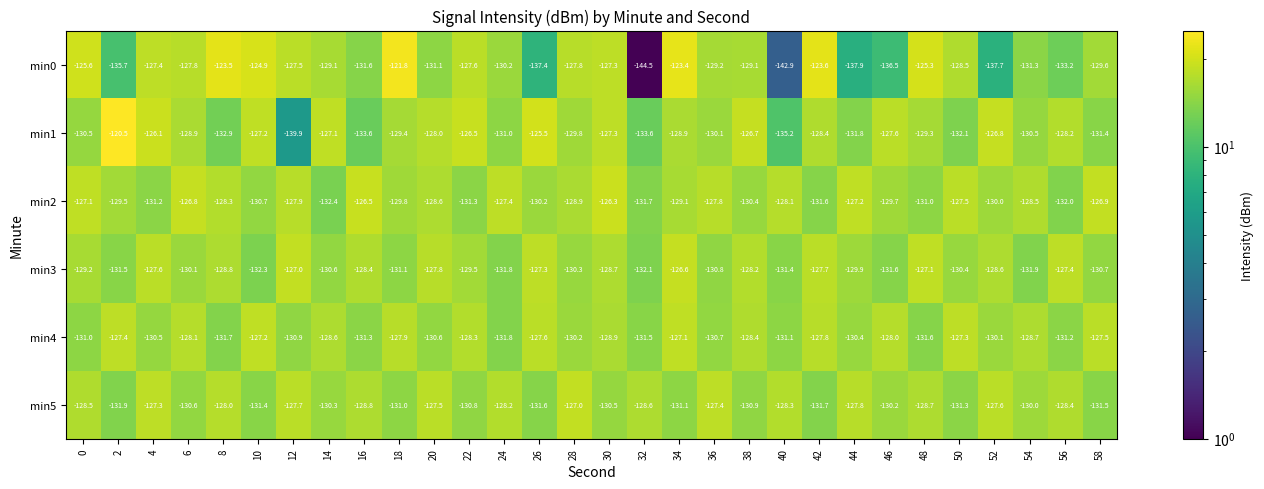

Where is min4 nearest to the value -129?

30